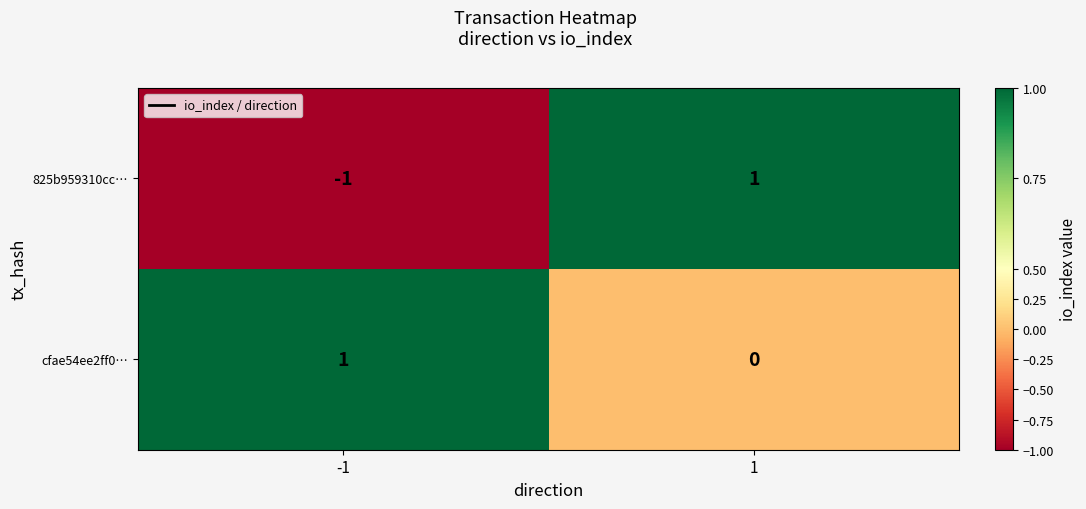

What is the greatest value displayed?

1